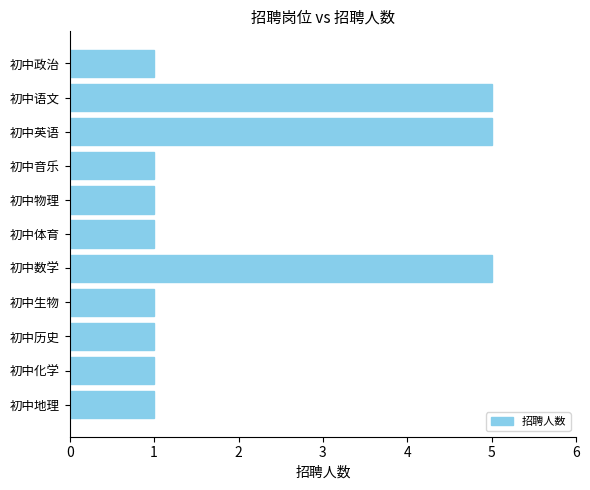

The value at 初中物理 is 1. True or false?

True